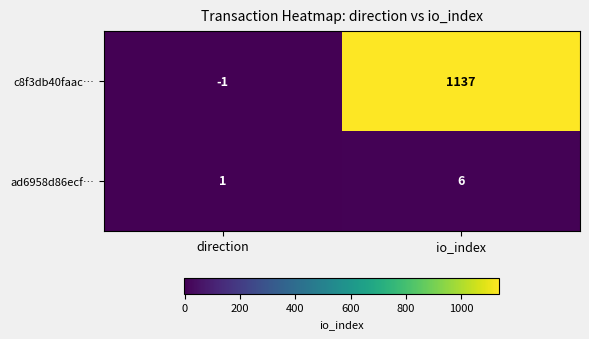

Reading left to right, list all the values displayed in this chart.

c8f3db40faac…: direction=-1	io_index=1137
ad6958d86ecf…: direction=1	io_index=6